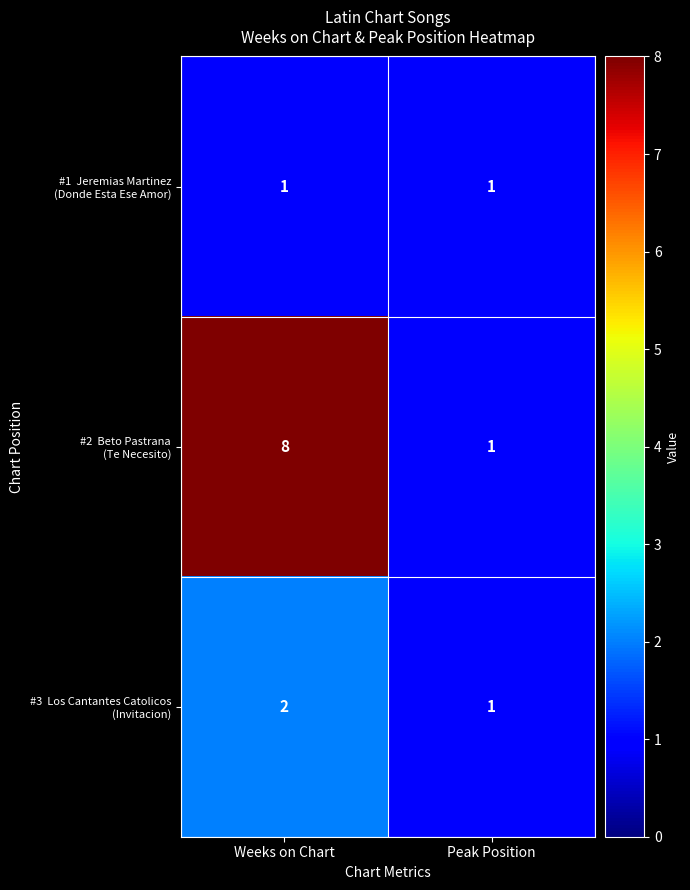

Which category has the highest value across all series?

Weeks on Chart